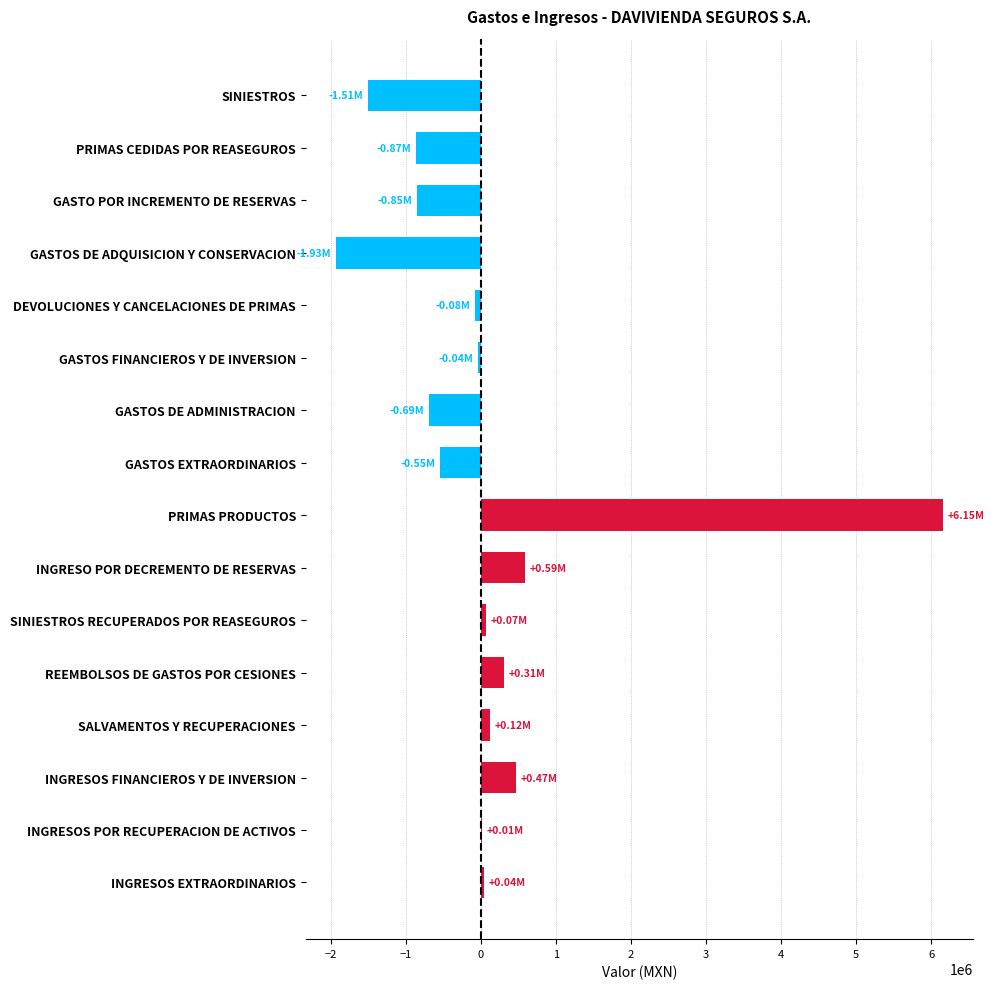

Which category has the highest value across all series?

PRIMAS PRODUCTOS